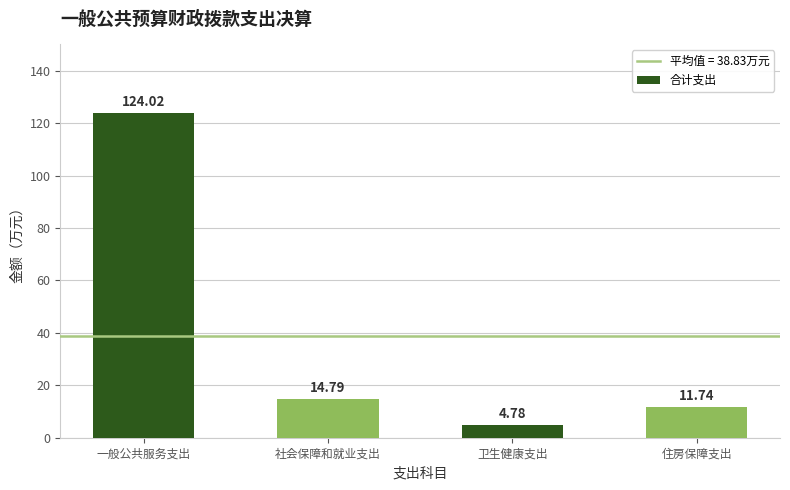

Reading left to right, what are all the values shown in this chart?

124.0	14.8	4.8	11.7